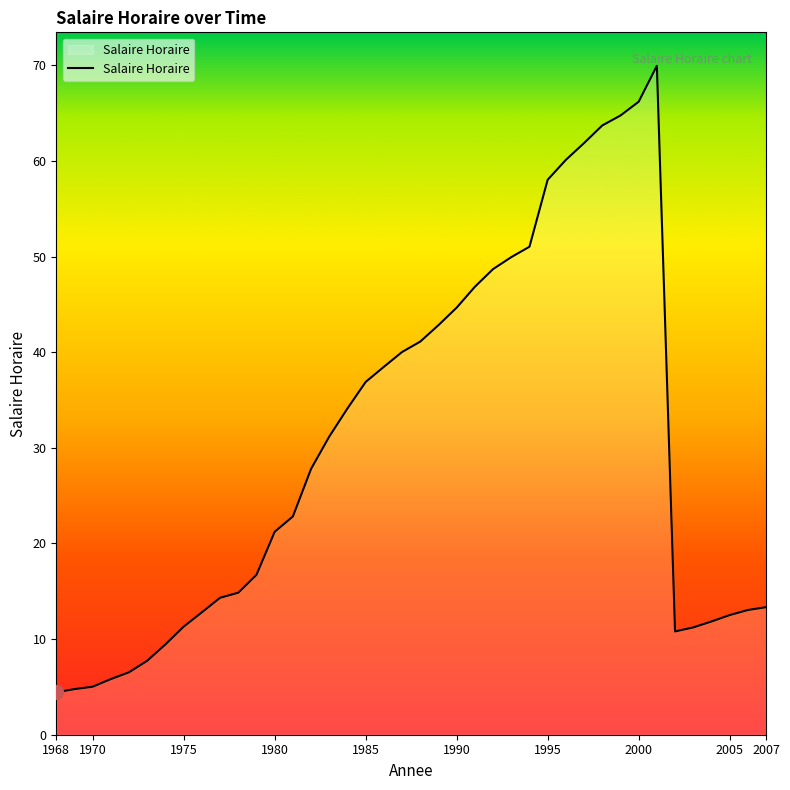

What is the smallest value displayed?

4.4